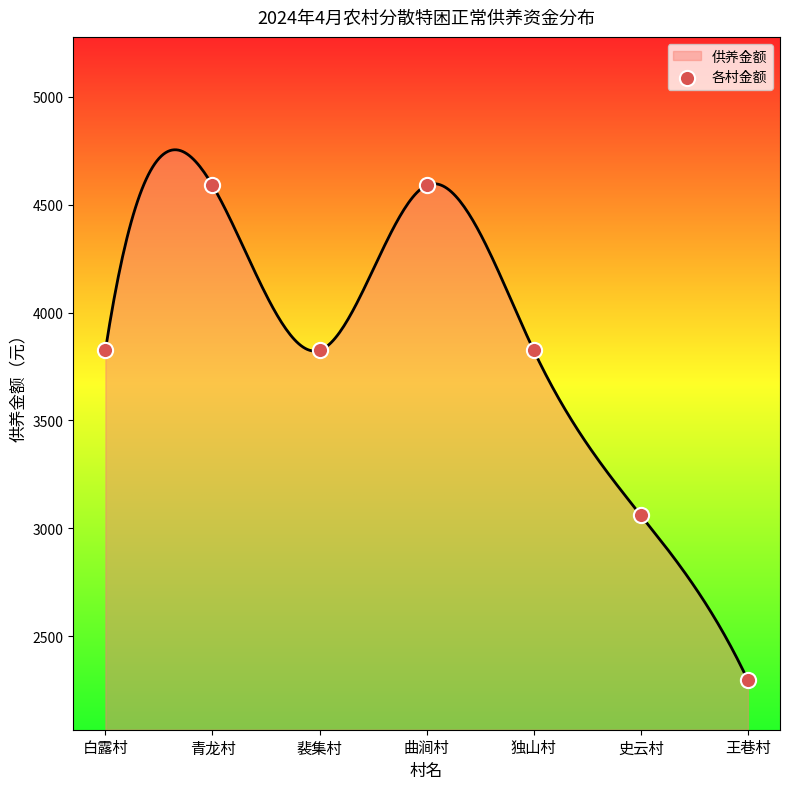

What is the ratio of the value at 独山村 to the value at 王巷村?

1.7